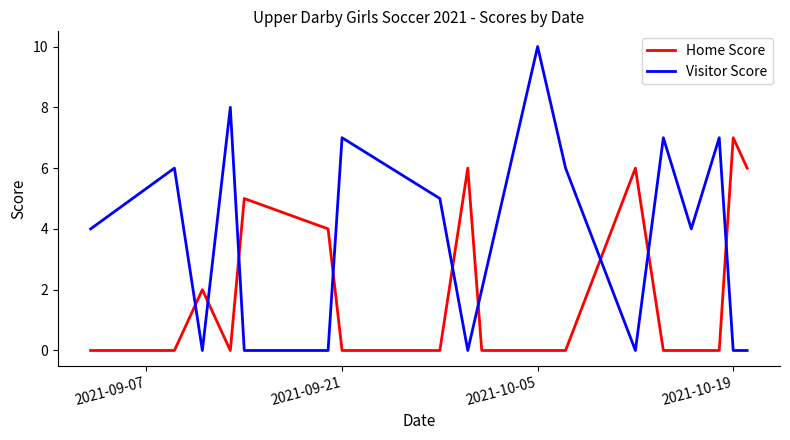

Rank the series by their maximum value, from lowest to highest.

Home Score, Visitor Score